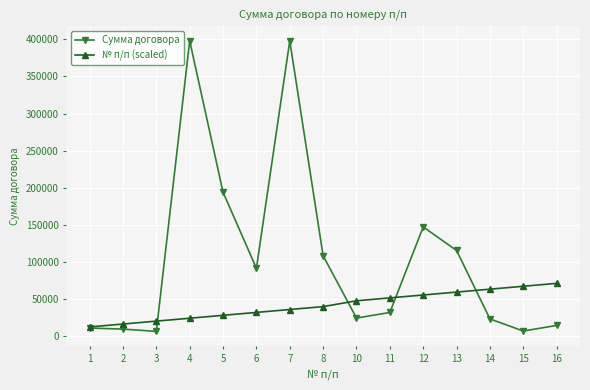

Rank the series by their average value, from lowest to highest.

№ п/п (scaled), Сумма договора